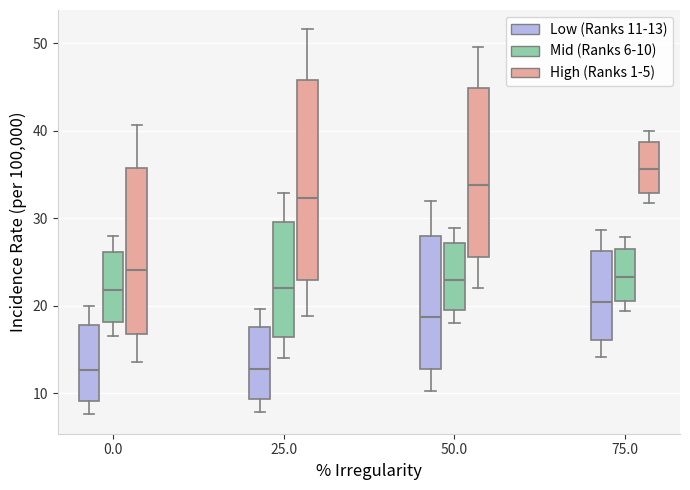

Where is the upper edge of the box for 50.0 (High (Ranks 1-5)) on the y-axis? The values are not printed on the chart, so give them approximately, as read against the axis.

45